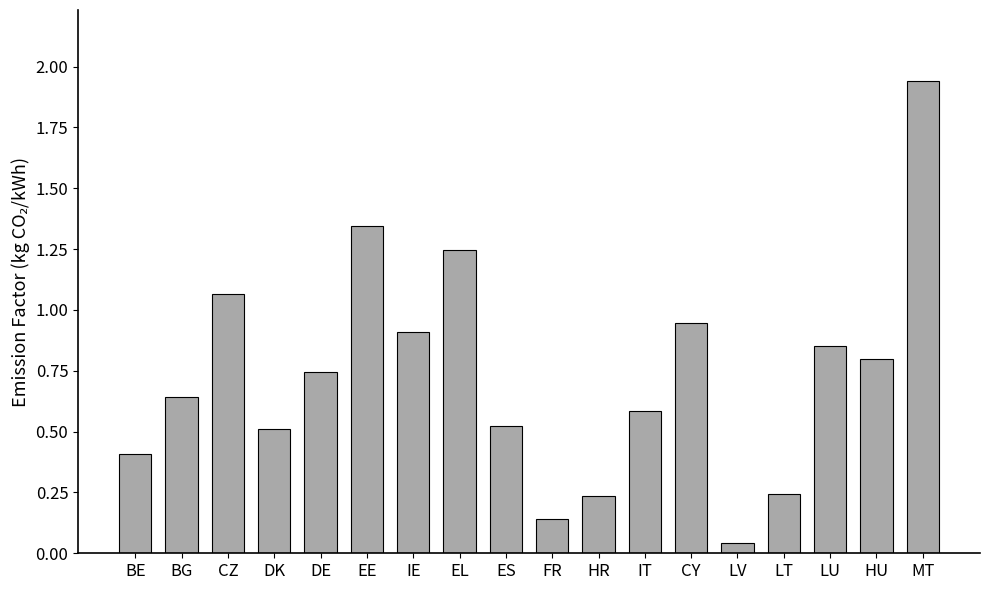

What is the difference between the values at CY and DK?

0.4